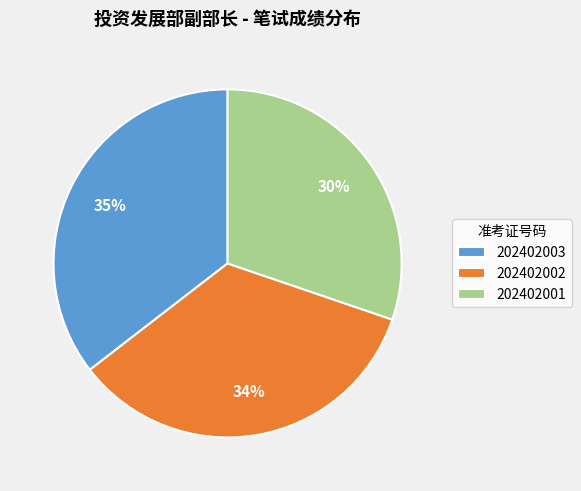

To the nearest percent, what is the difference between the largest and smallest slice percentages?

5%